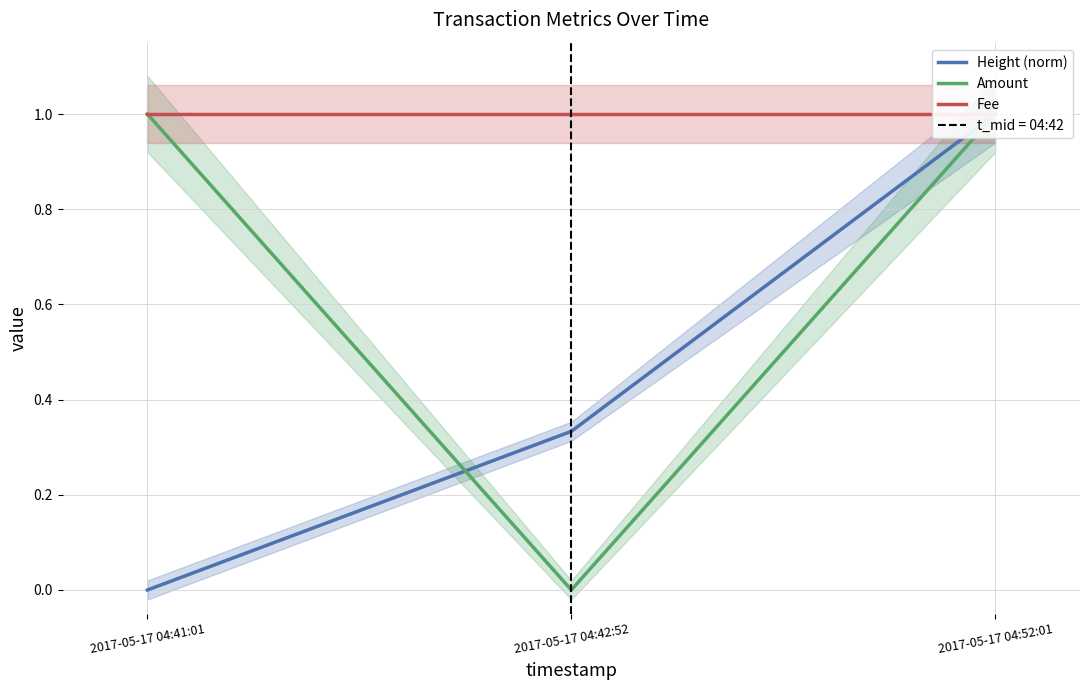

Is it true that Amount equals 0.4 at 2017-05-17 04:42:52?

False